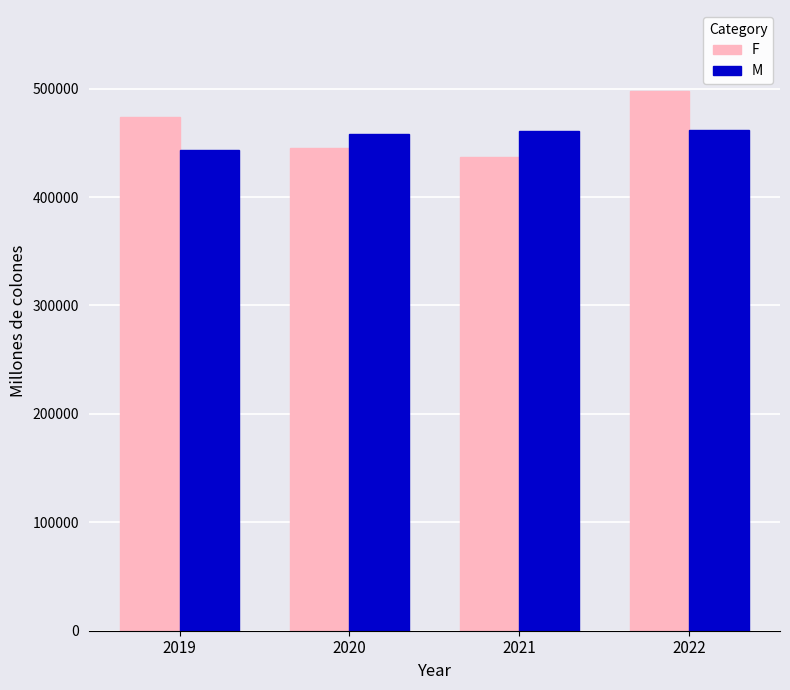

List the series in order of their peak value, highest first.

F, M